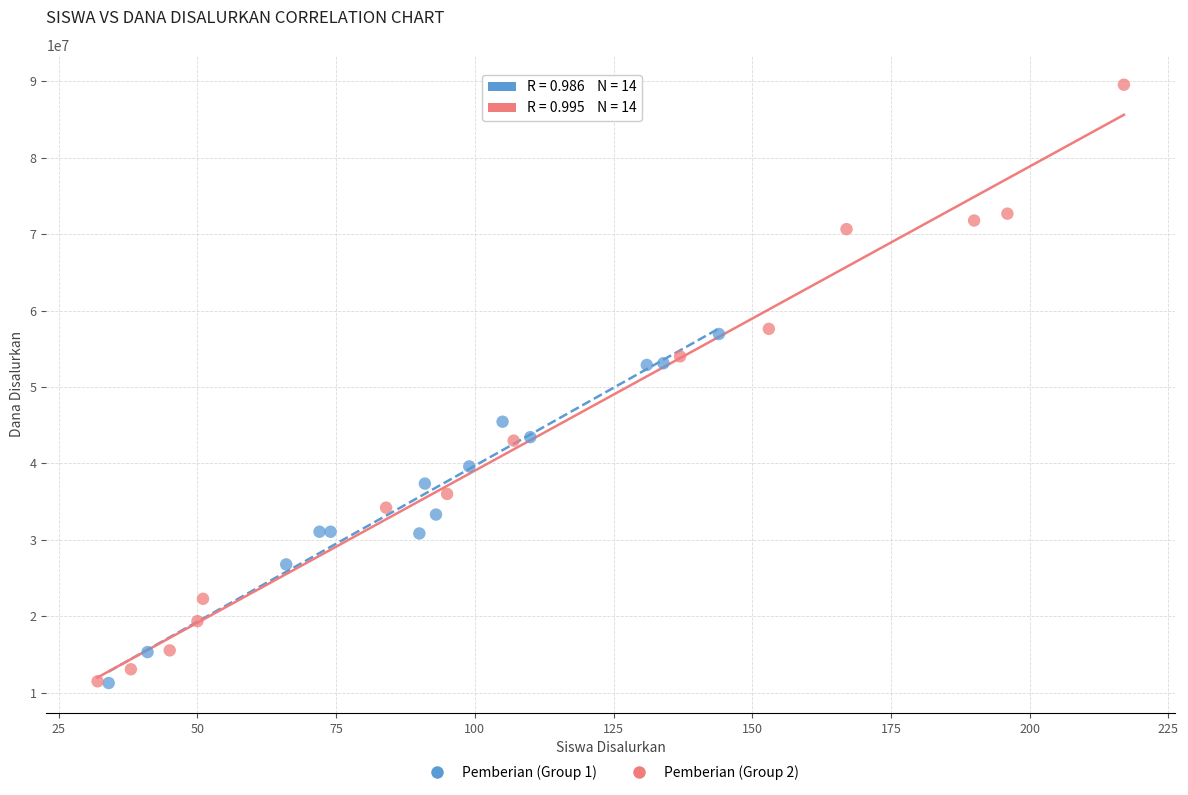

Which series reaches the maximum Y coordinate?

Pemberian (Group 2)